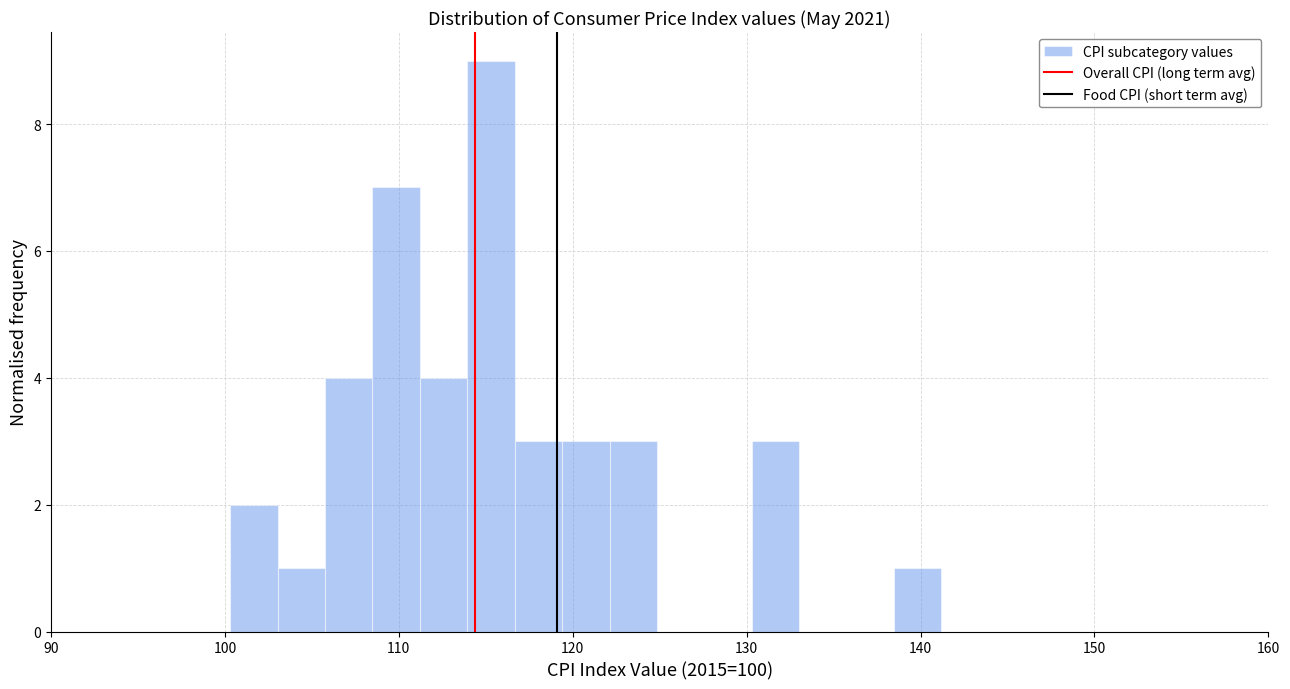

Around what value on the x-axis is the tallest bar? Give the approximate position of its centre, as read against the axis.

115